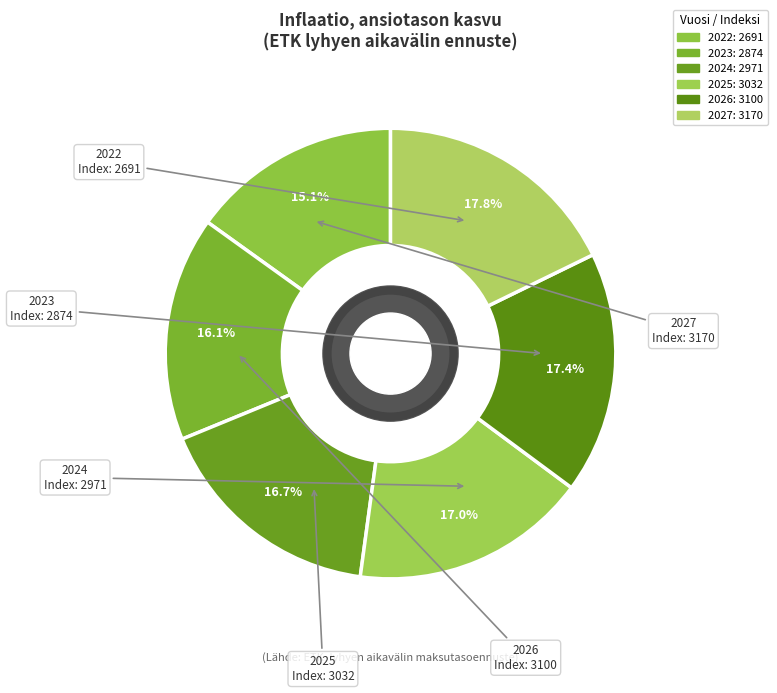

To the nearest percent, what is the difference between the largest and smallest slice percentages?

3%